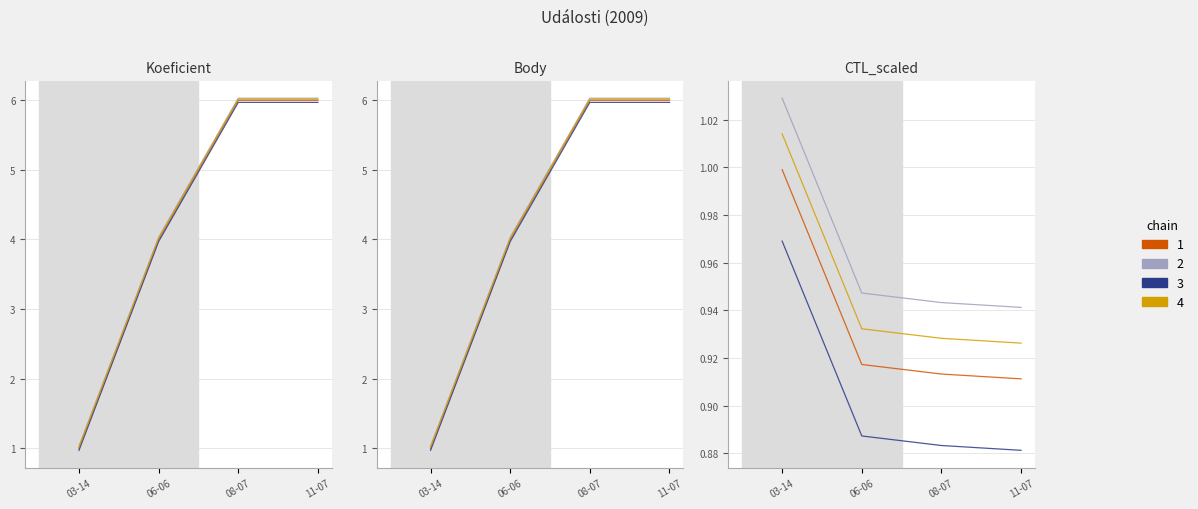

Which series changed the most between 06-06 and 11-07?

Koeficient